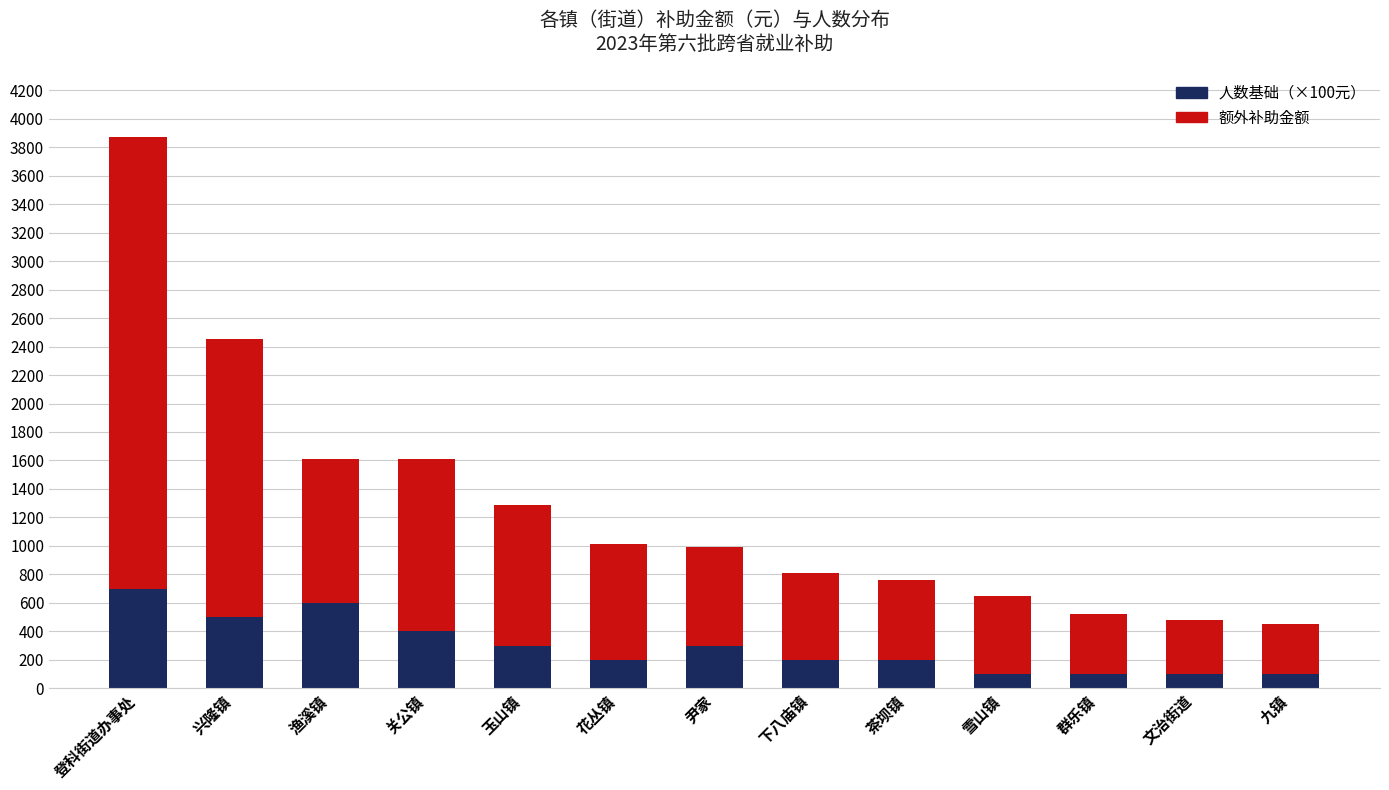

What is the total value across all series at 九镇?

450